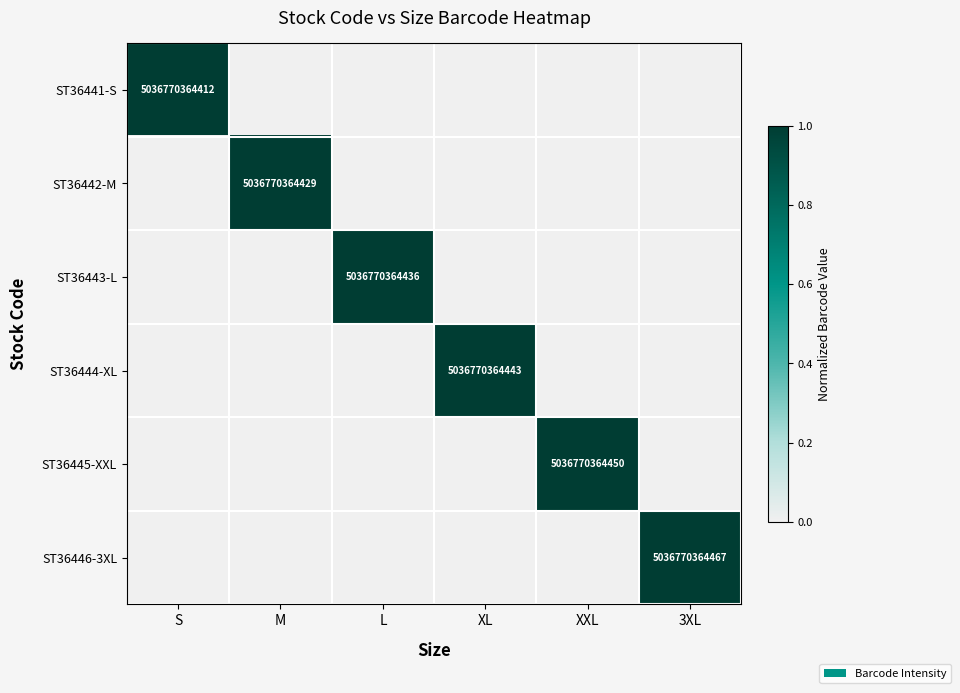

The value of ST36446-3XL at 3XL is 8910662882113. True or false?

False